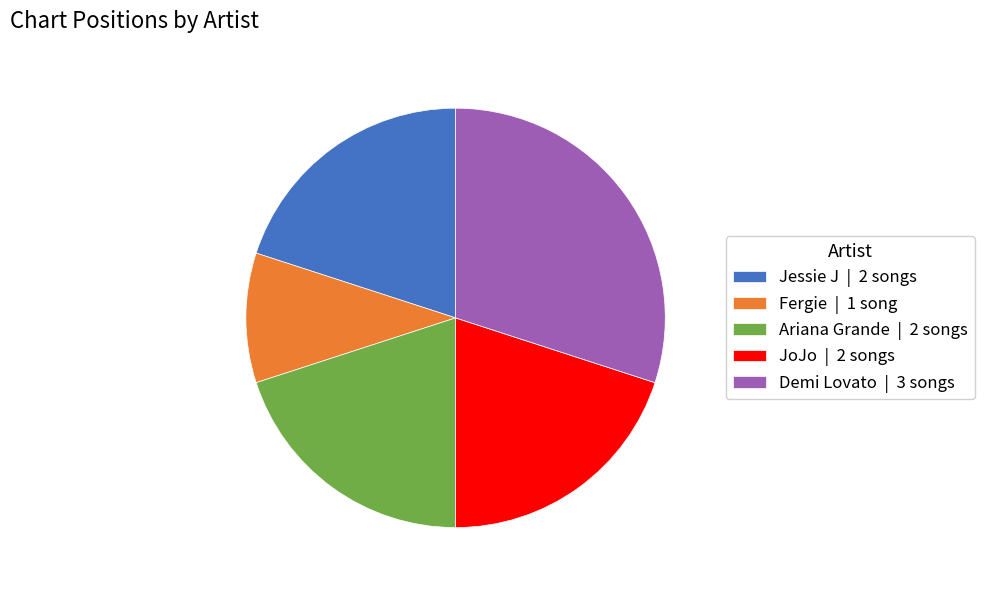

Is it true that Fergie | 1 song is 5% of the pie?

False